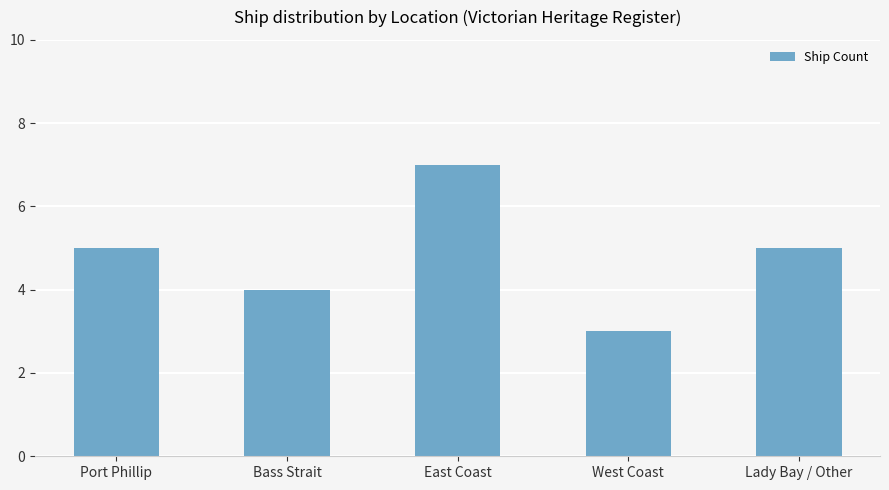

Which label corresponds to the smallest value in the chart?

West Coast